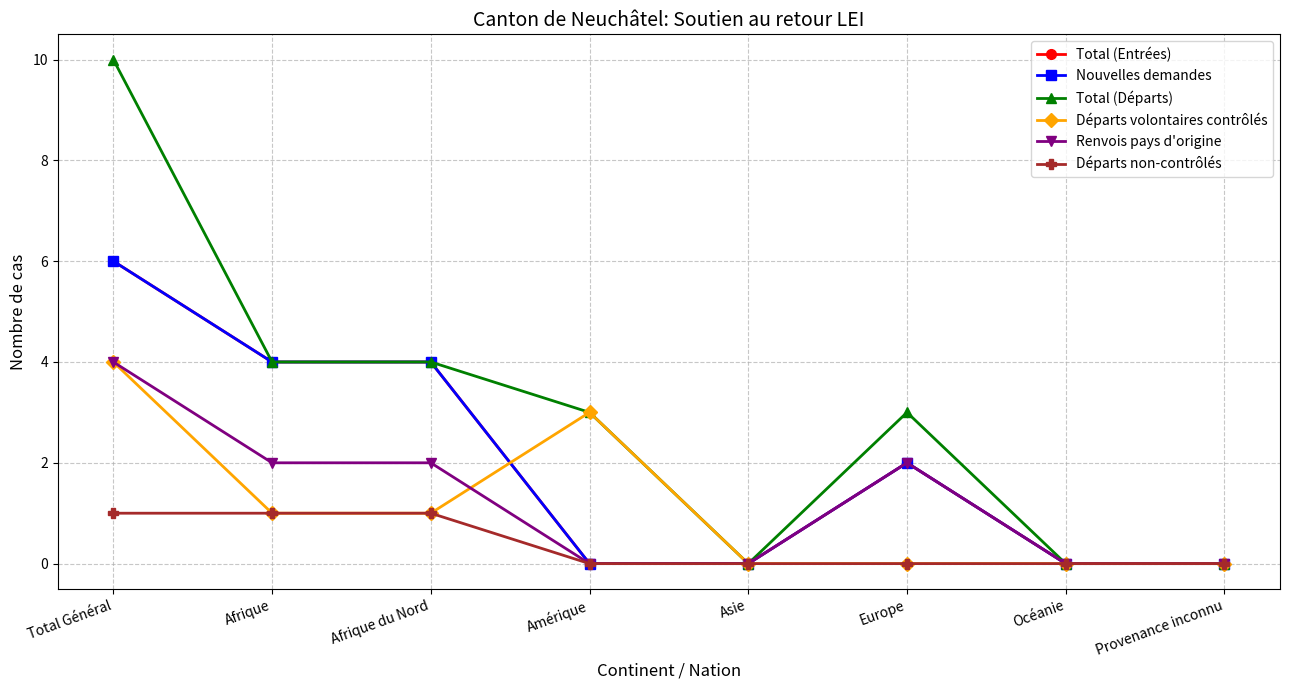

True or false: Départs non-contrôlés and Renvois pays d'origine intersect in this chart.

False